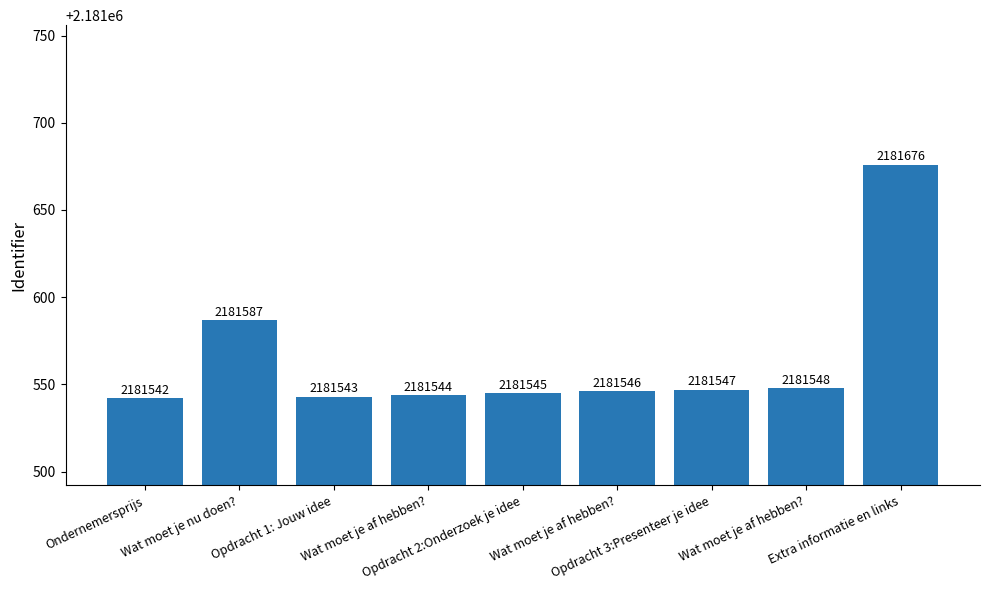

Between Opdracht 1: Jouw idee and Ondernemersprijs, which is larger?

Opdracht 1: Jouw idee